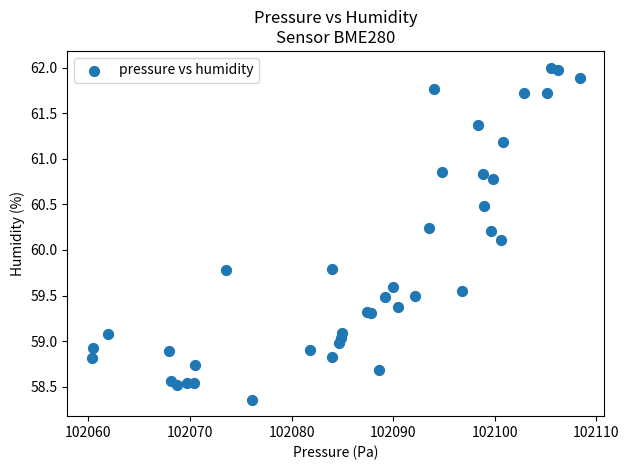

What Y value in the scatter plot is closest to 60?

60.1